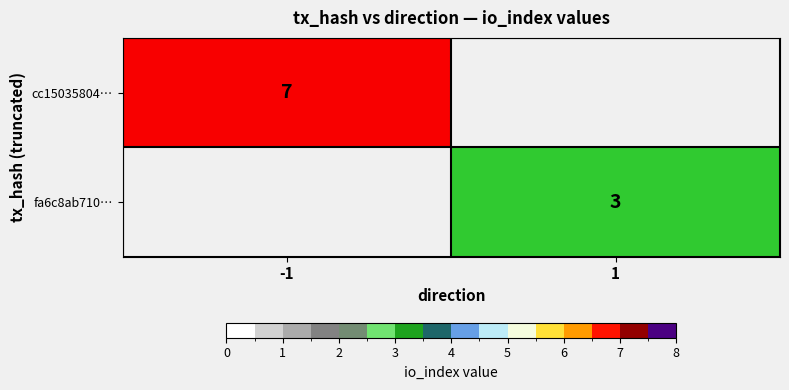

True or false: cc15035804… has a value of 3 at -1.

False